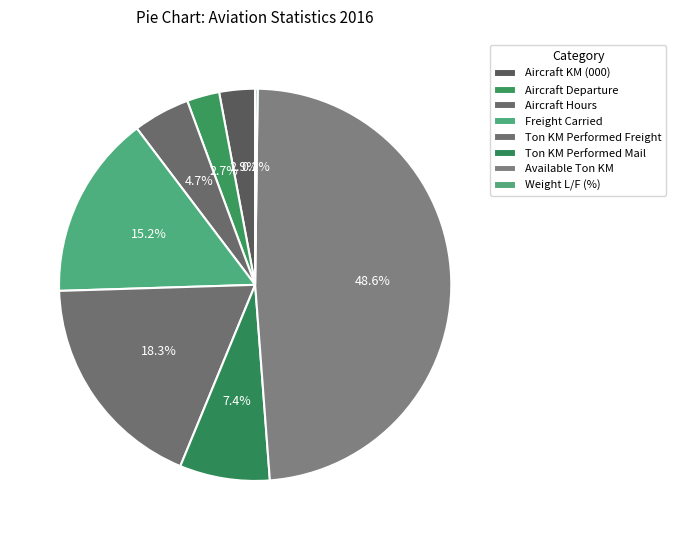

What is the total percentage of Ton KM Performed Mail and Aircraft KM (000)?

10.4%